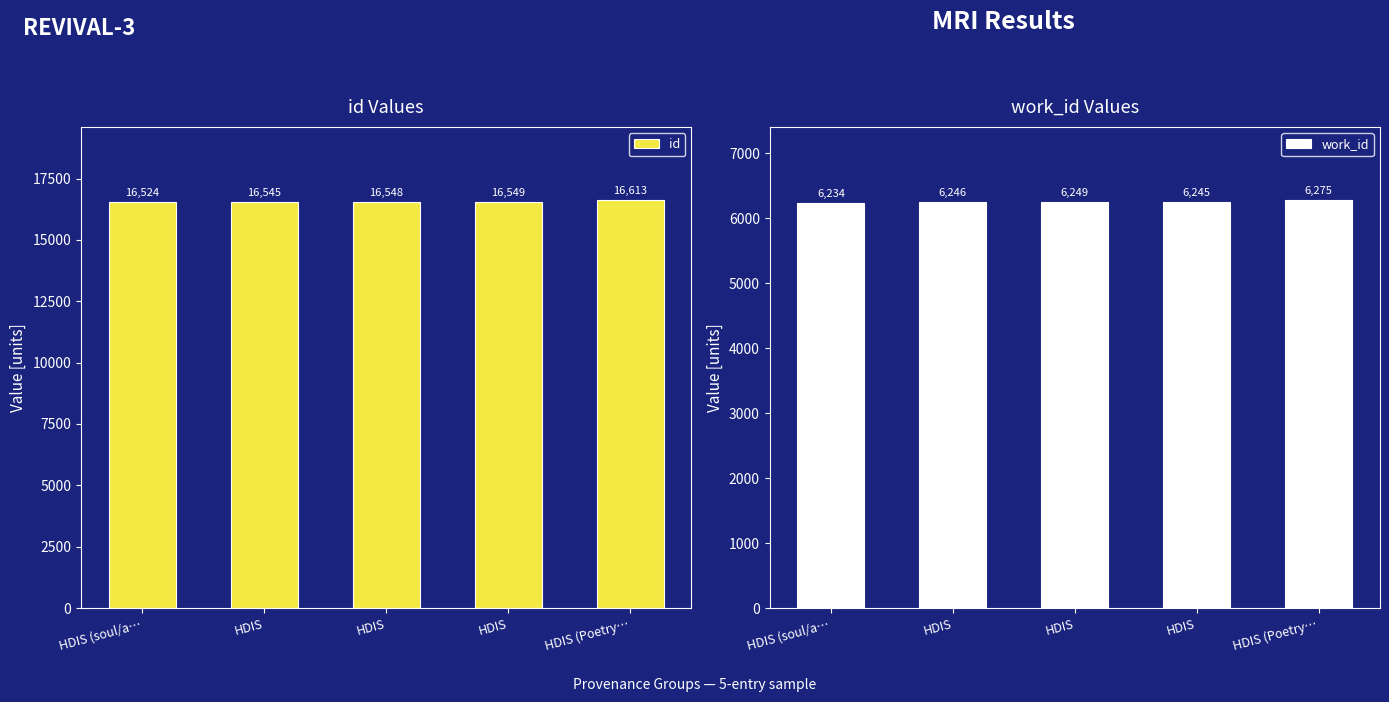

What is the maximum value shown in the chart?

16613